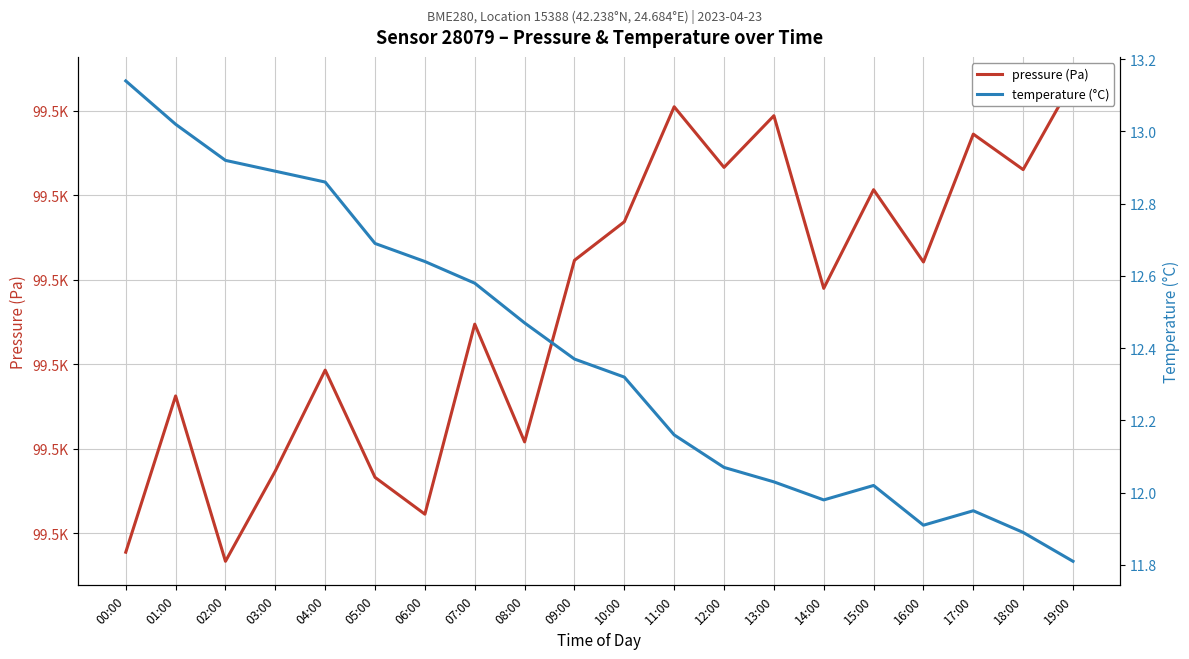

True or false: pressure (Pa) and temperature (°C) cross at least once.

False